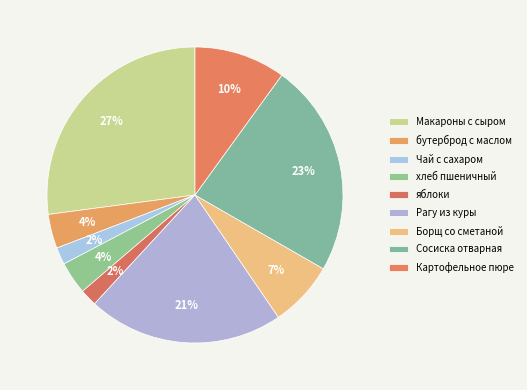

To the nearest percent, what percentage of the pie is Рагу из куры?

21%